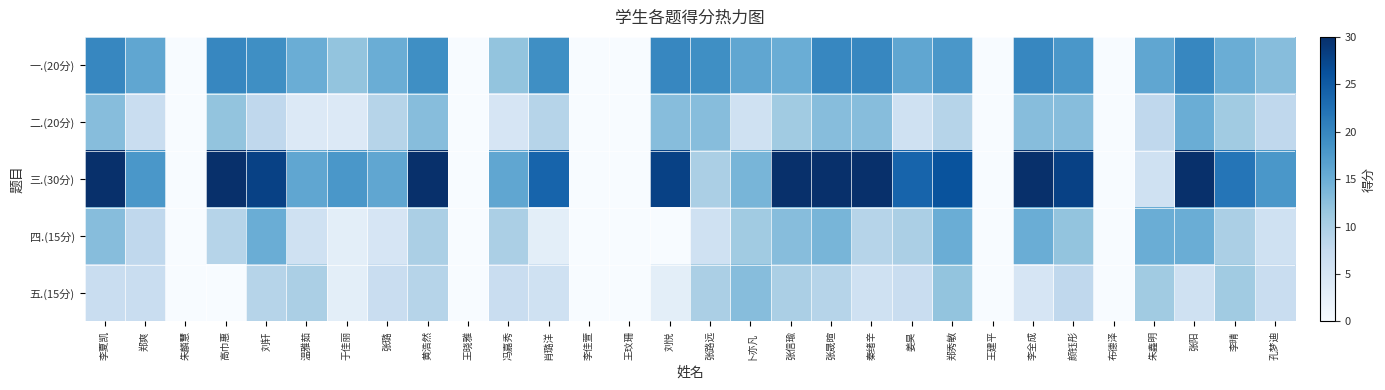

Which series has the largest total across all categories?

三.(30分)